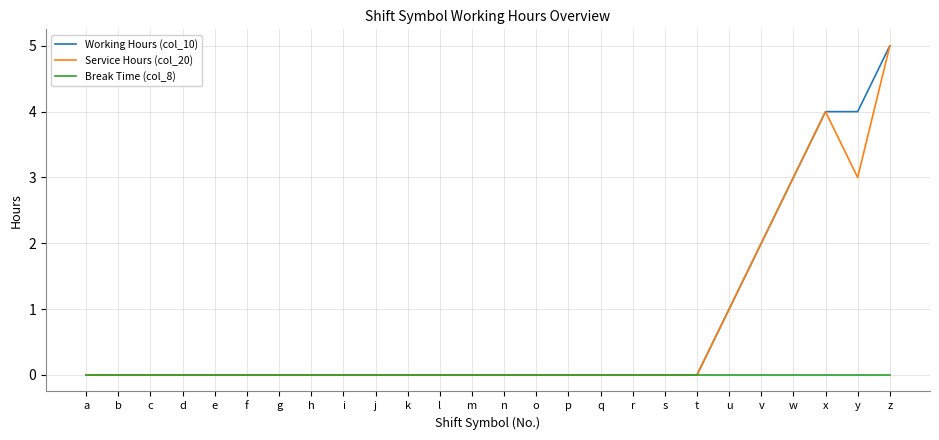

Count the Service Hours (col_20) values in the range 0 to 1.

21